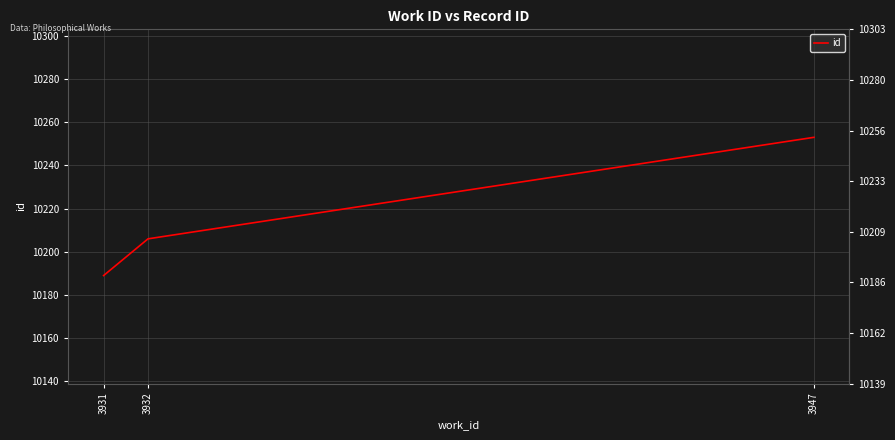

Rank the categories by value from lowest to highest.

3931, 3932, 3947